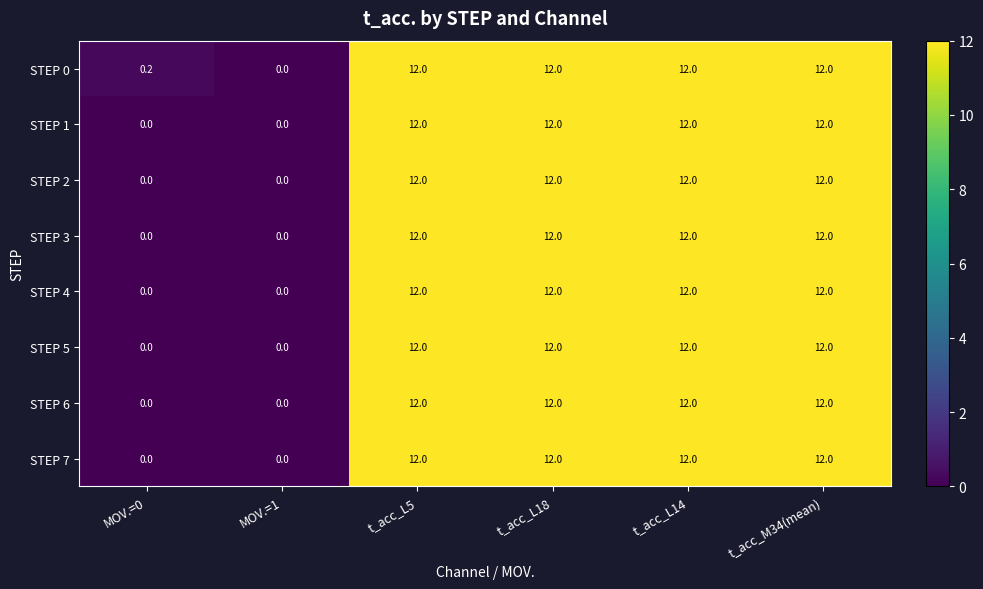

How many STEP 3 values are between 0 and 12?

6